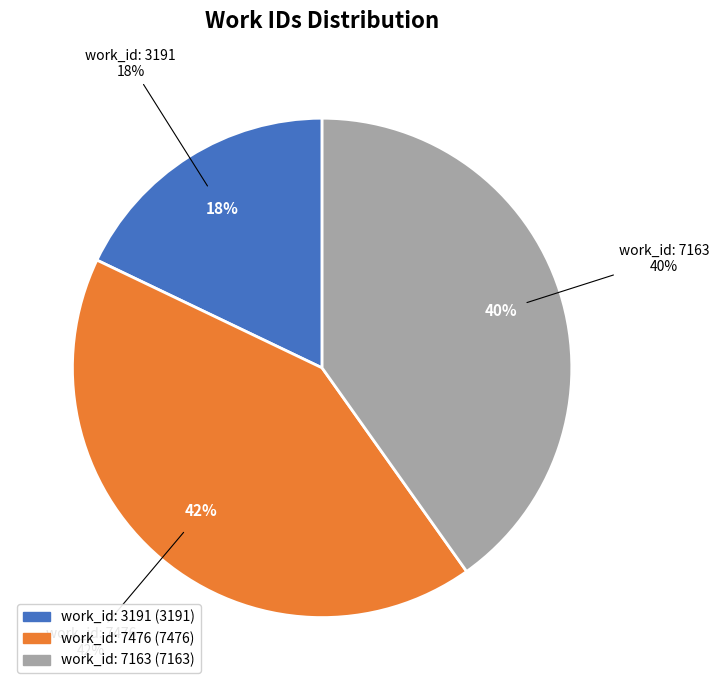

What is the total percentage of work_id: 7476 and work_id: 3191?

59.8%